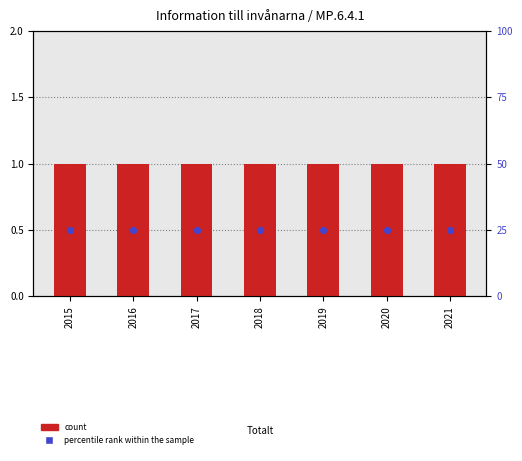

Which series has the largest Y range (max minus min)?

count